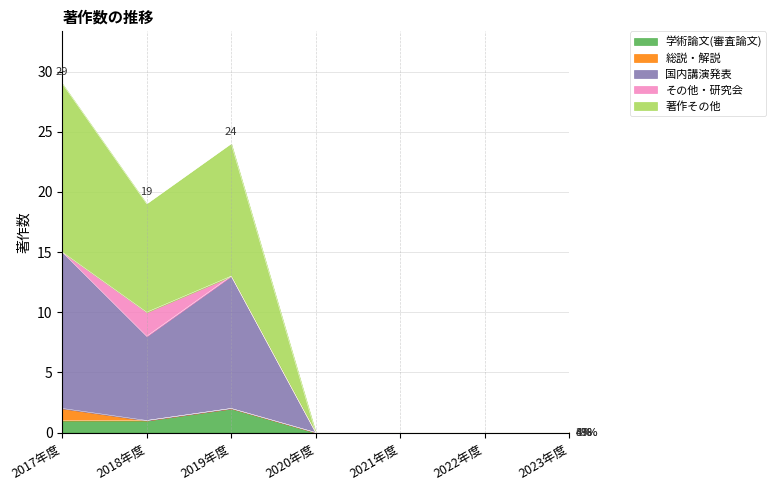

Is it true that 著作その他 equals 15 at 2023年度?

False